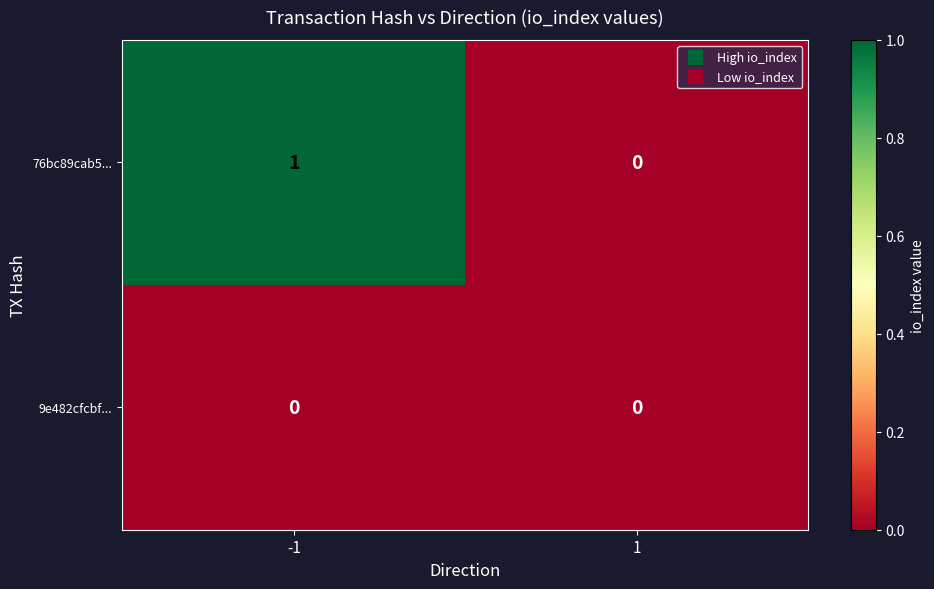

Rank the series at -1 from lowest to highest value.

9e482cfcbf..., 76bc89cab5...